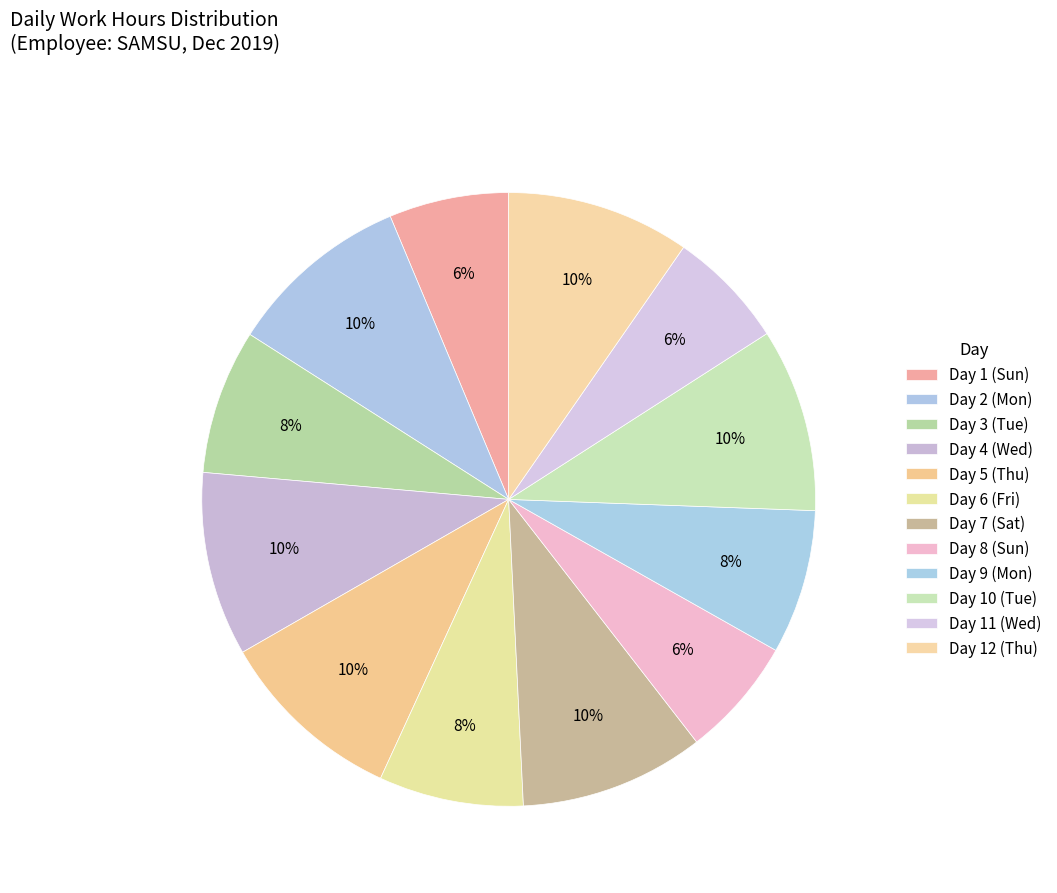

Count the number of slices in the pie.

12